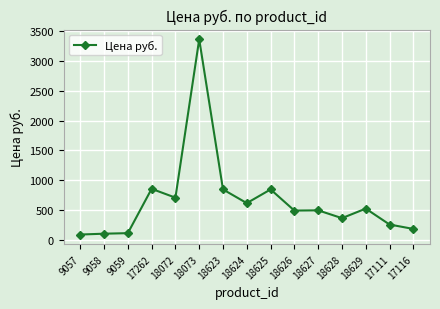

What is the value of the 6th point from the left?

3363